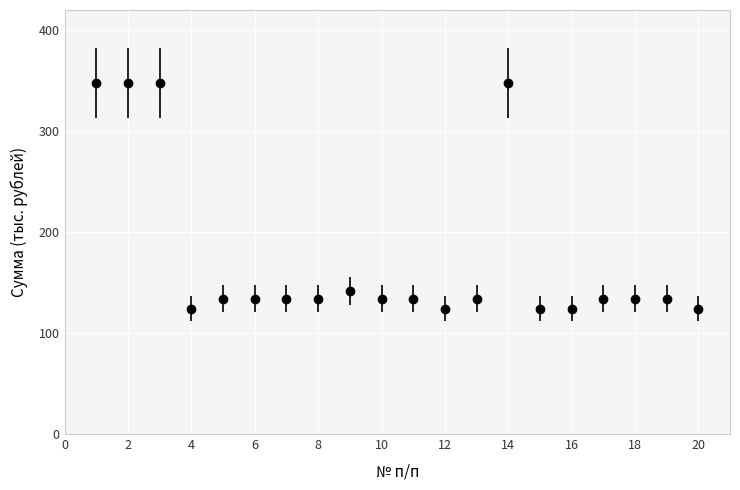

What is the maximum value shown in the chart?

347.6